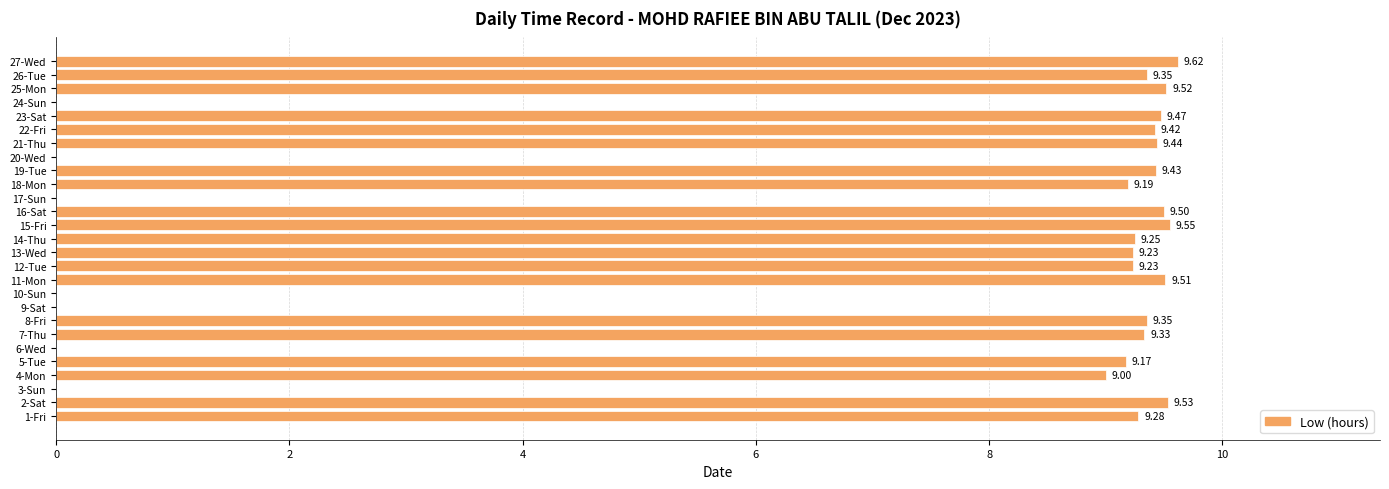

What is the average value?

6.9